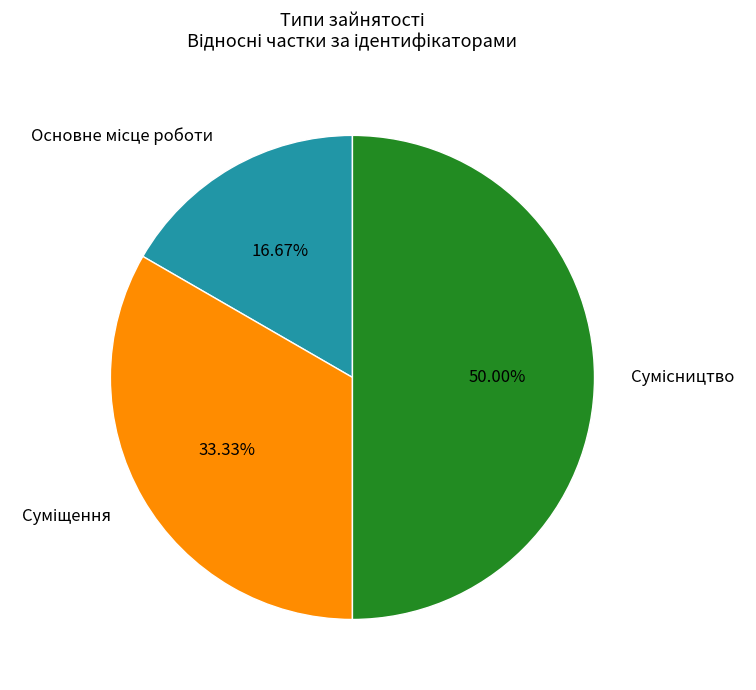

How many slices are in this pie chart?

3